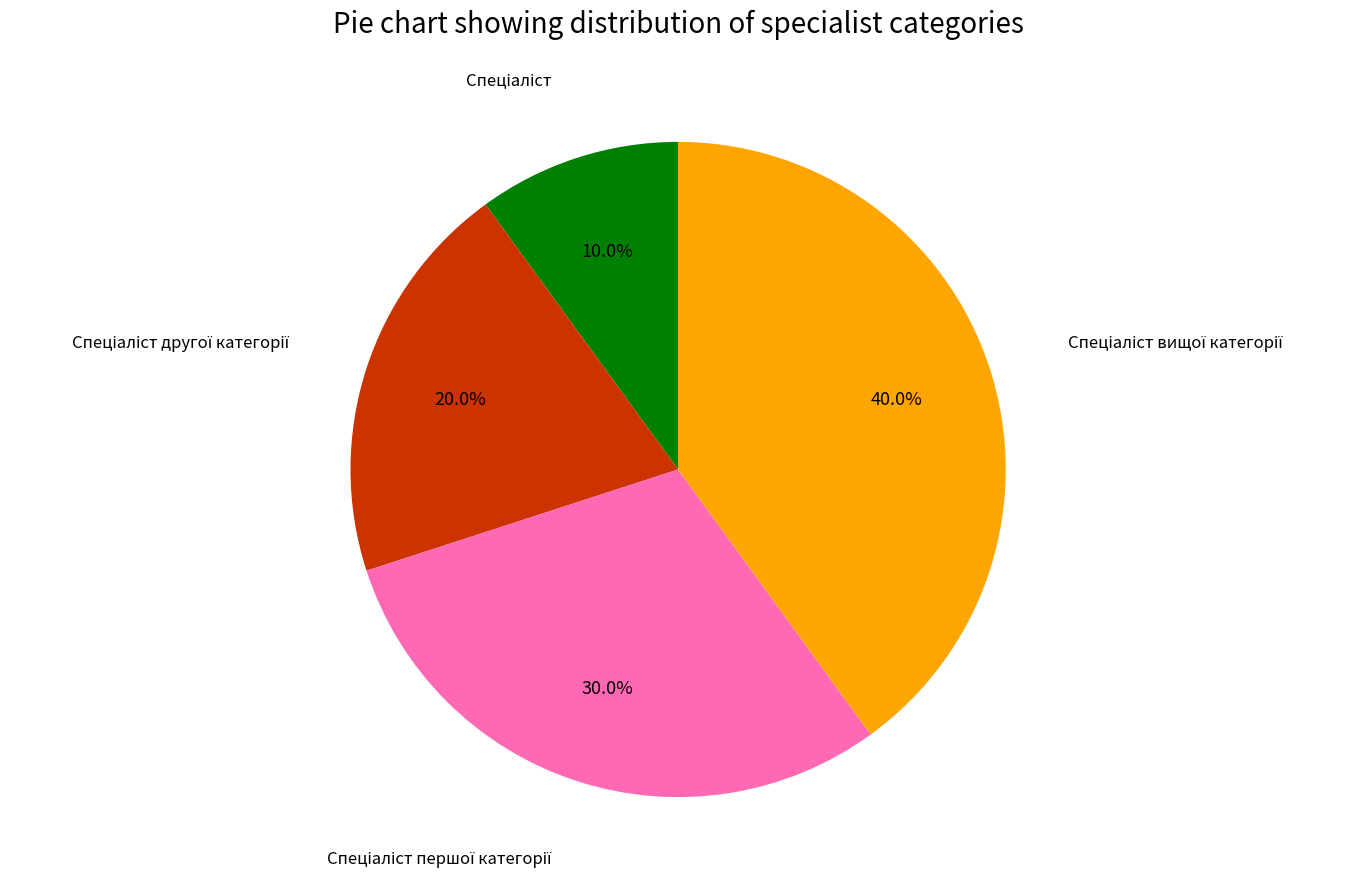

Does any single category account for the majority?

No